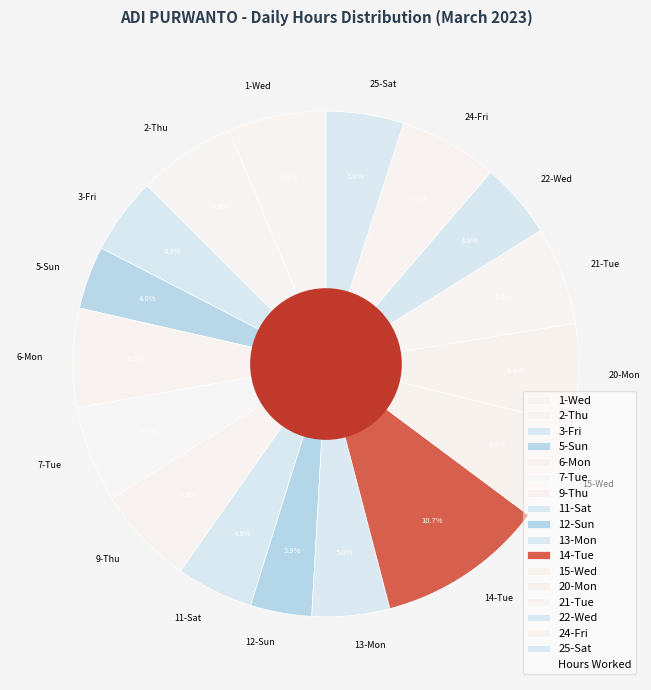

Does 9-Thu account for over 50% of the chart?

No